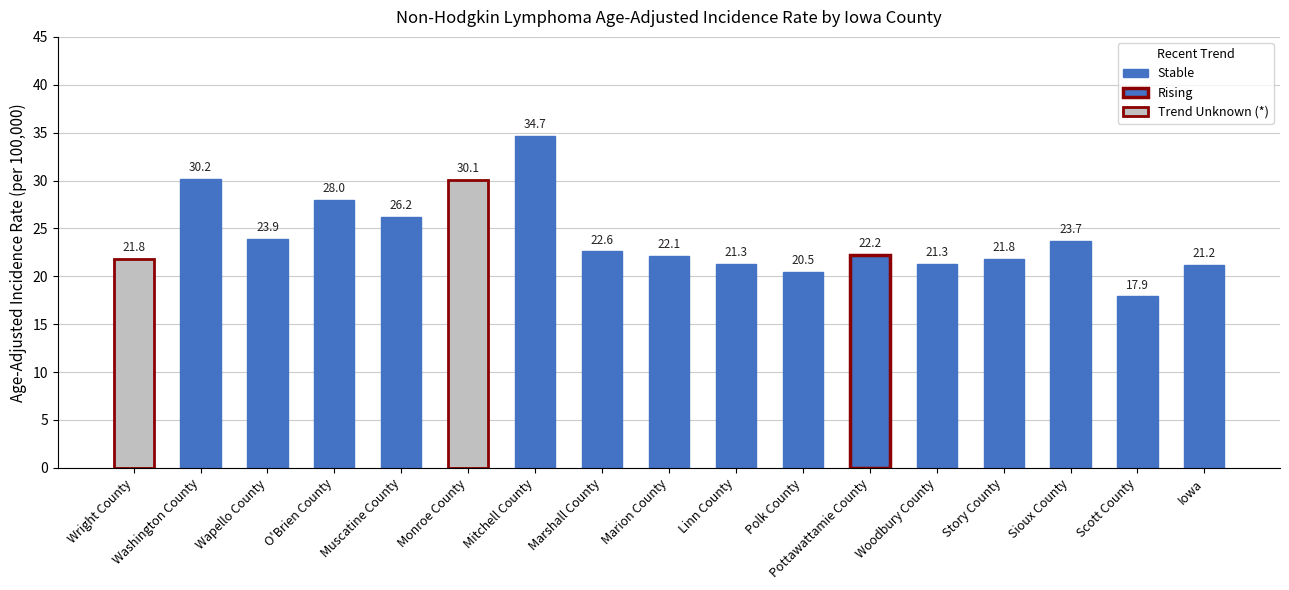

What is the difference between the maximum and minimum values?

16.8